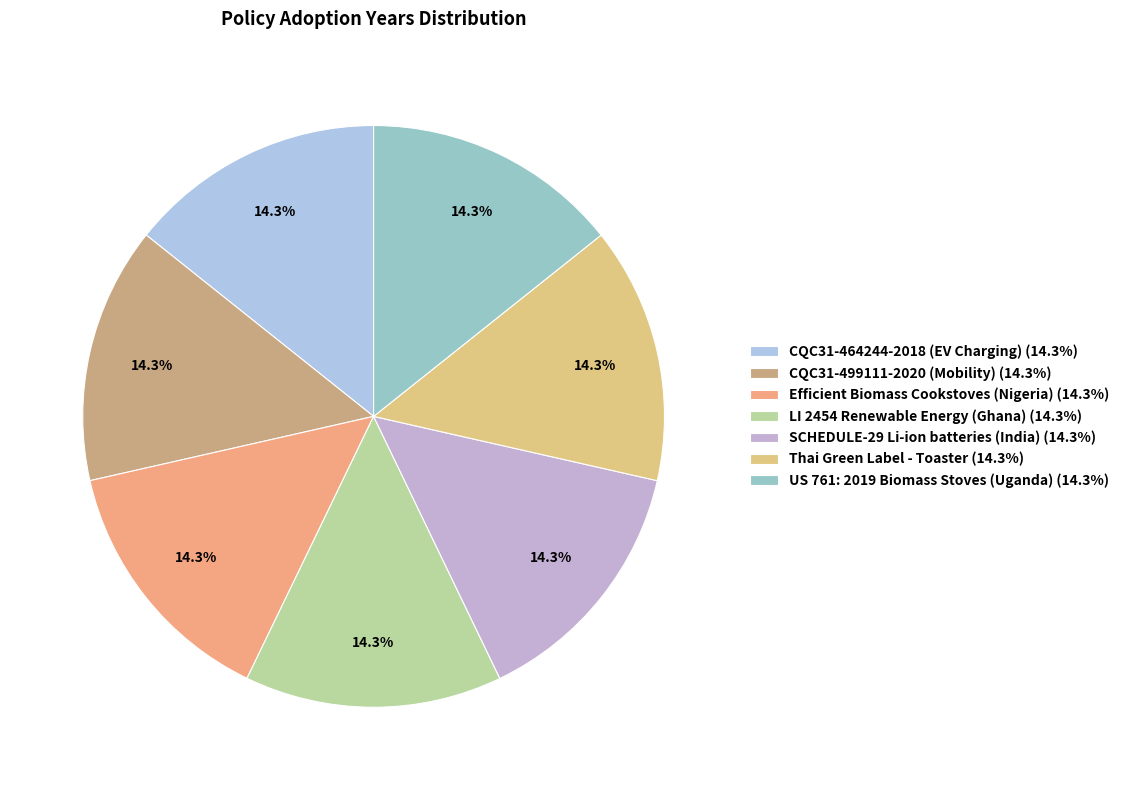

Is it true that CQC31-499111-2020 (Mobility) is 3% of the pie?

False